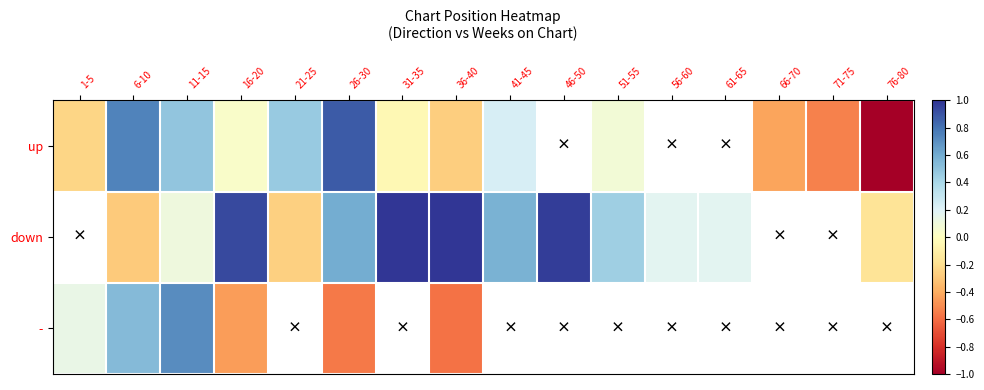

At which label is up closest to 0?

16-20